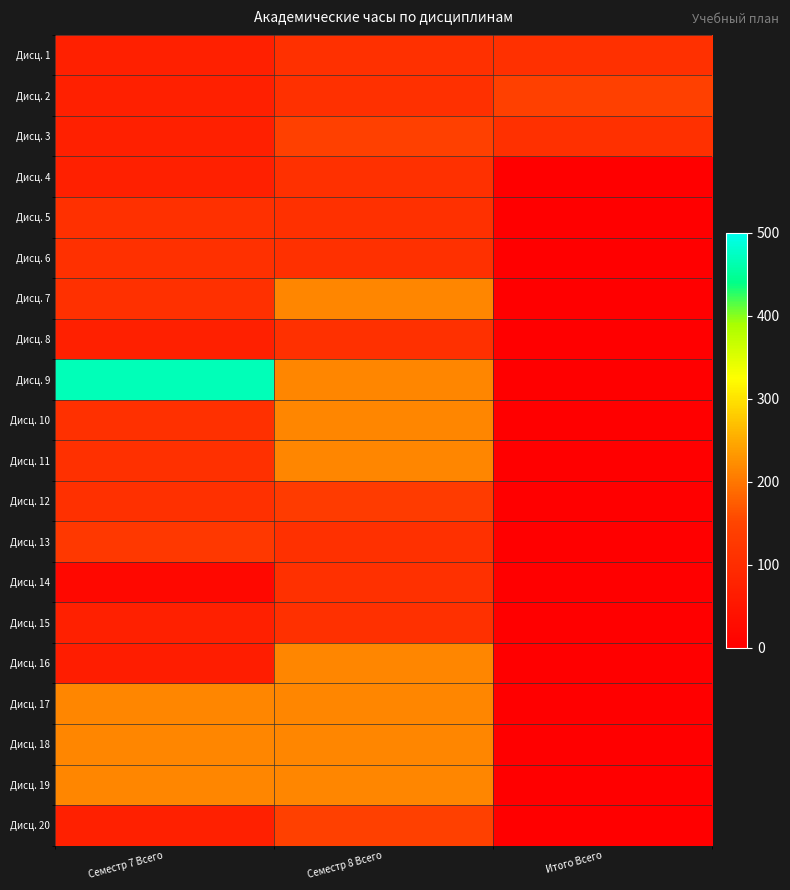

List the series in order of their peak value, highest first.

Дисц. 9, Дисц. 7, Дисц. 10, Дисц. 11, Дисц. 16, Дисц. 17, Дисц. 18, Дисц. 19, Дисц. 2, Дисц. 3, Дисц. 20, Дисц. 12, Дисц. 13, Дисц. 1, Дисц. 4, Дисц. 5, Дисц. 6, Дисц. 8, Дисц. 14, Дисц. 15